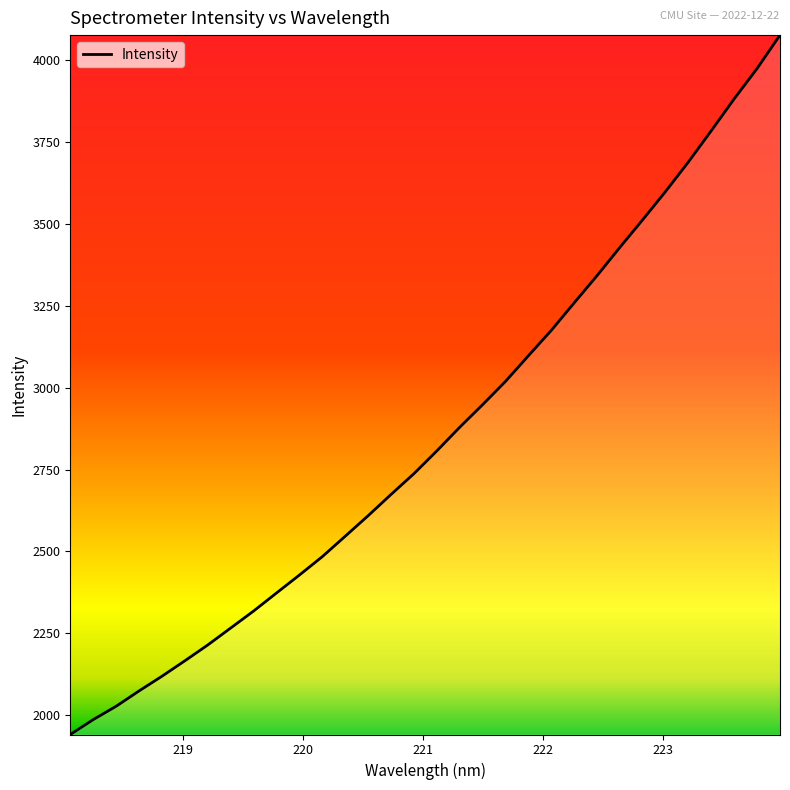

What is the difference between the maximum and minimum values?

2137.3